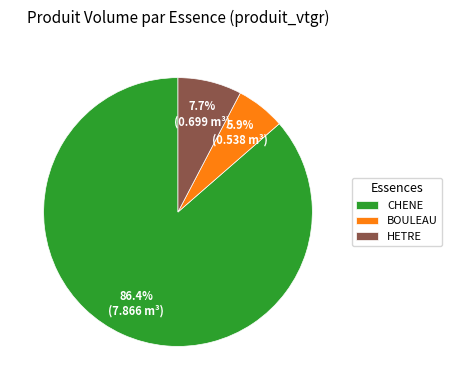

Is BOULEAU the majority of the pie?

No